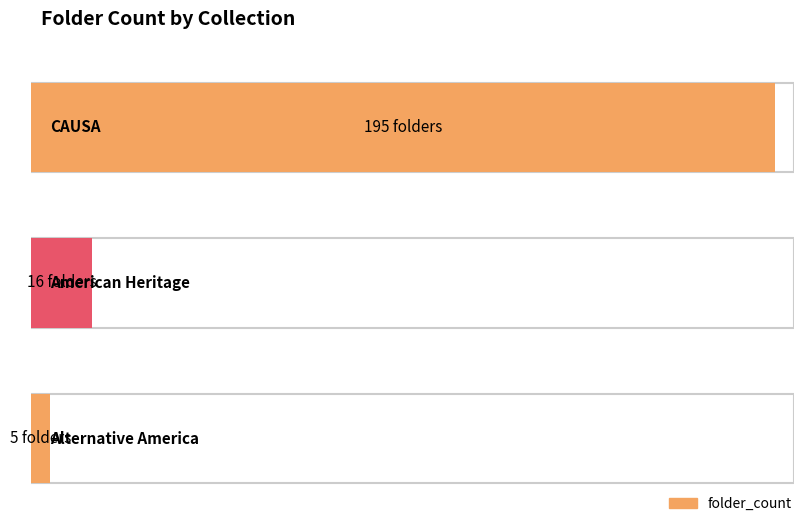

How many data points are above 16?

1